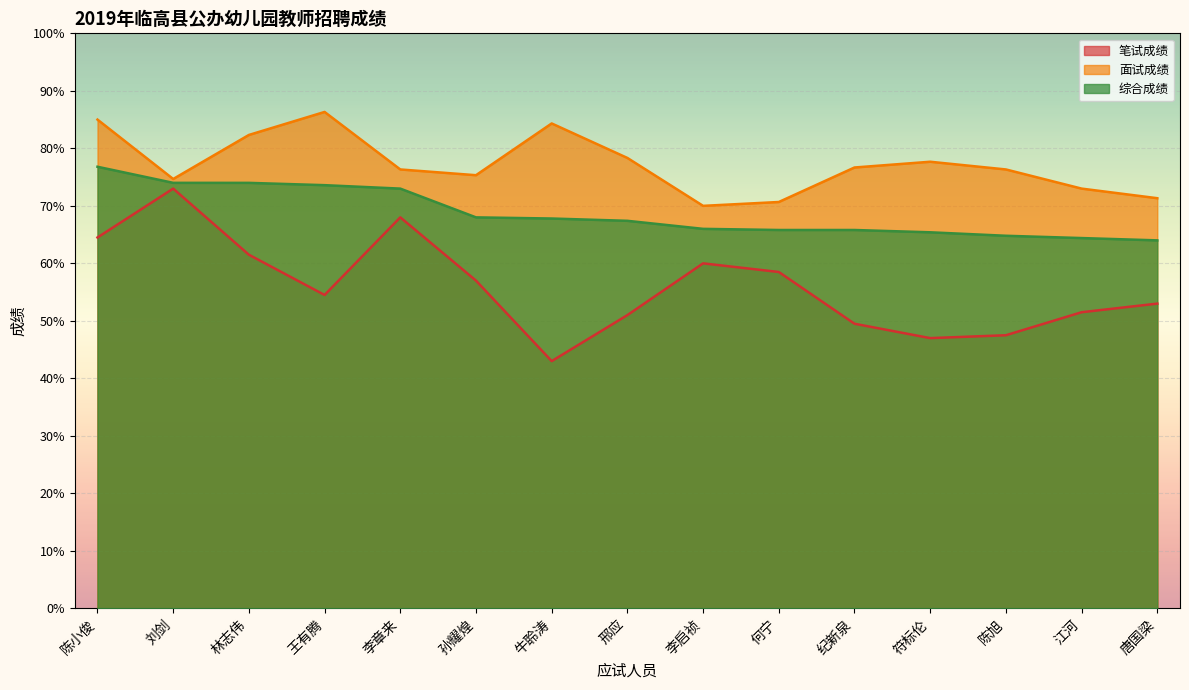

Reading left to right, what are all the values shown in this chart?

笔试成绩: 64.5	73.0	61.5	54.5	68.0	57.0	43.0	51.0	60.0	58.5	49.5	47.0	47.5	51.5	53.0
面试成绩: 85.0	74.7	82.3	86.3	76.3	75.3	84.3	78.3	70.0	70.7	76.7	77.7	76.3	73.0	71.3
综合成绩: 76.8	74.0	74.0	73.6	73.0	68.0	67.8	67.4	66.0	65.8	65.8	65.4	64.8	64.4	64.0